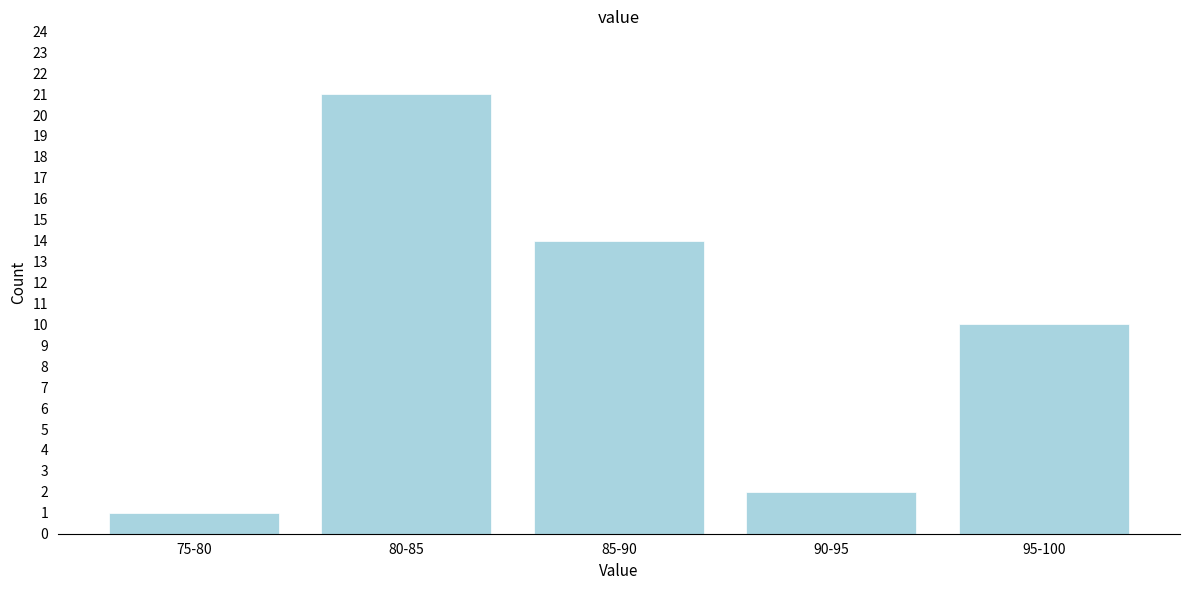

Reading left to right, list all the values displayed in this chart.

1	21	14	2	10